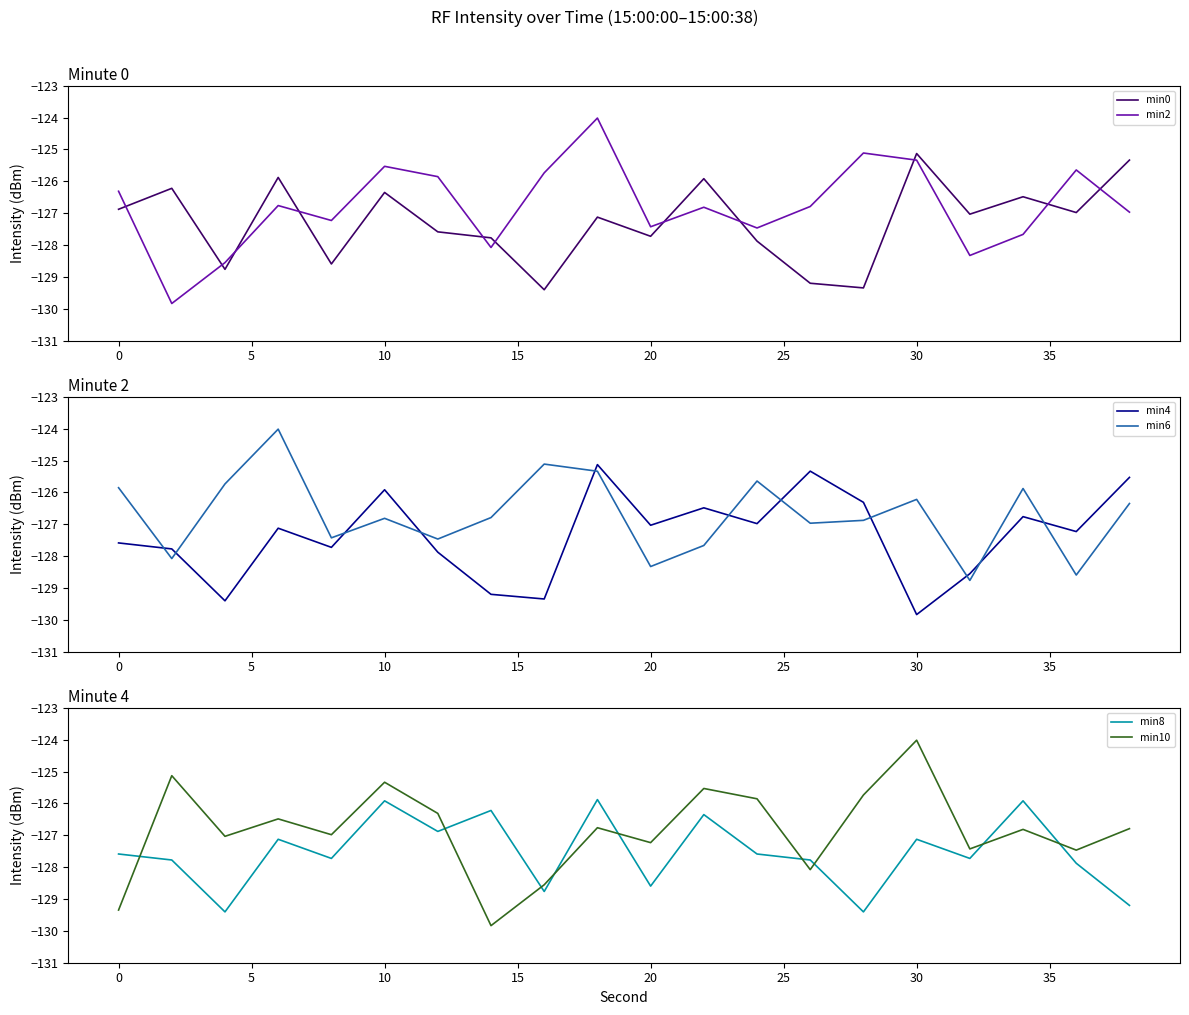

Count the number of data series in this chart.

6